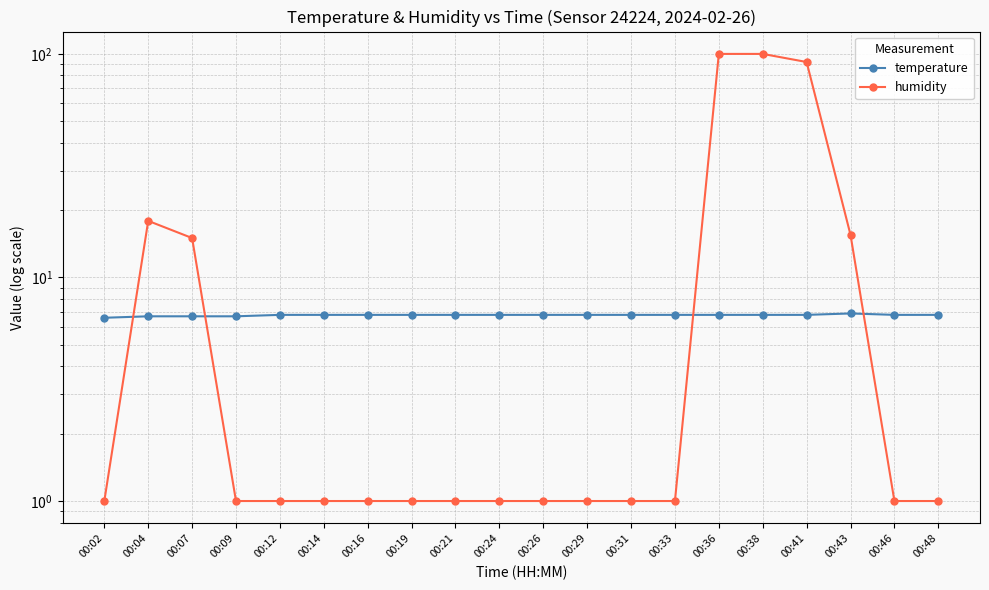

Which series changed the most between 00:31 and 00:38?

humidity